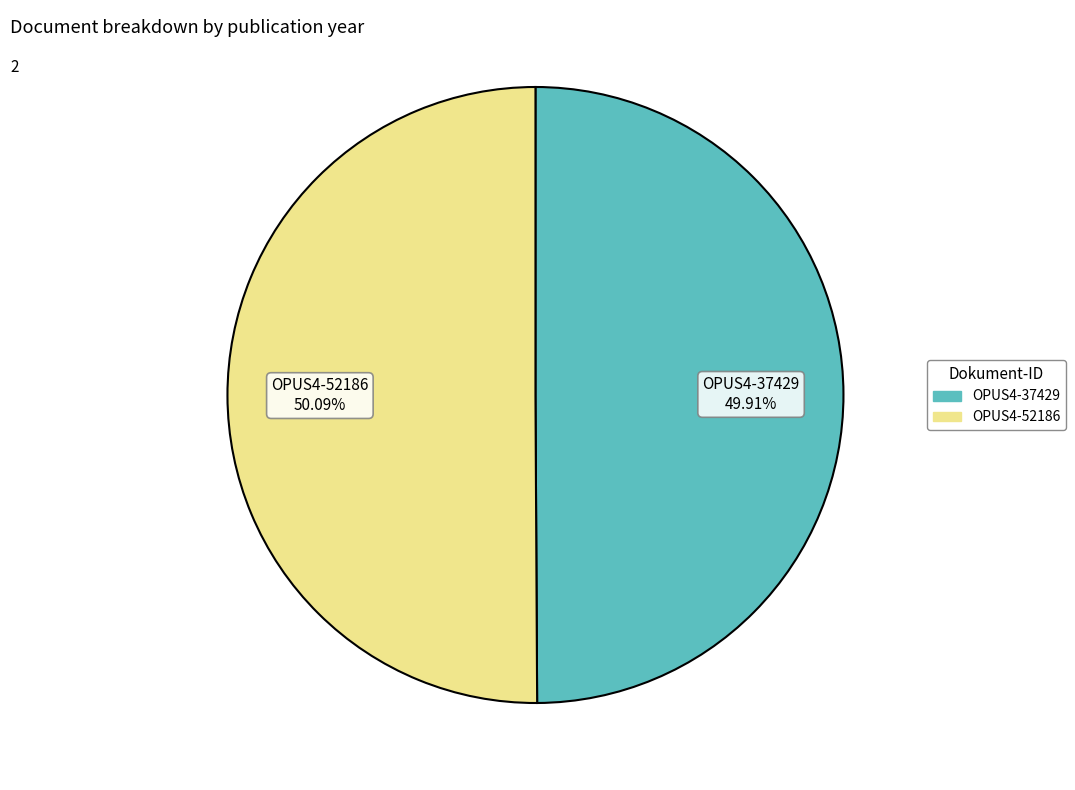

What percentage is NOT represented by OPUS4-37429?

50.1%